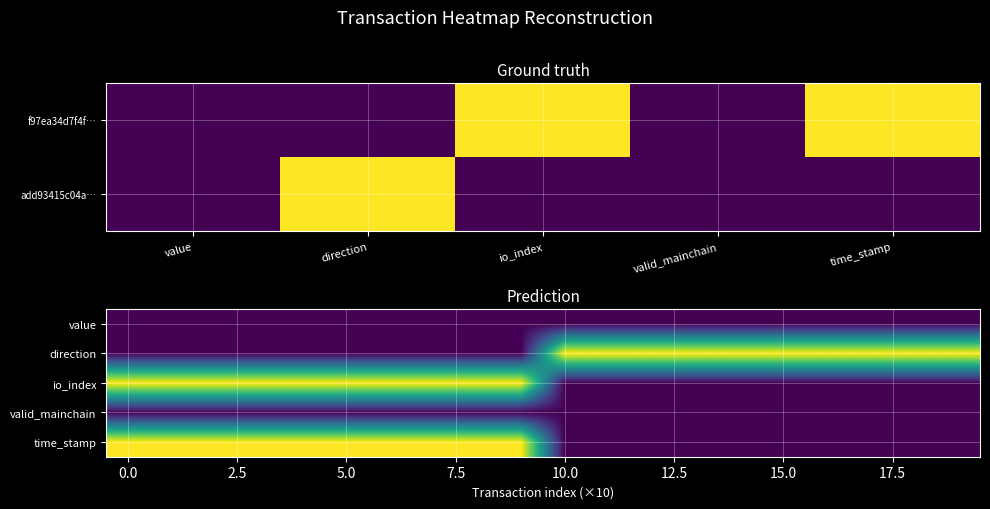

Is it true that direction equals 0 at 0.0?

True